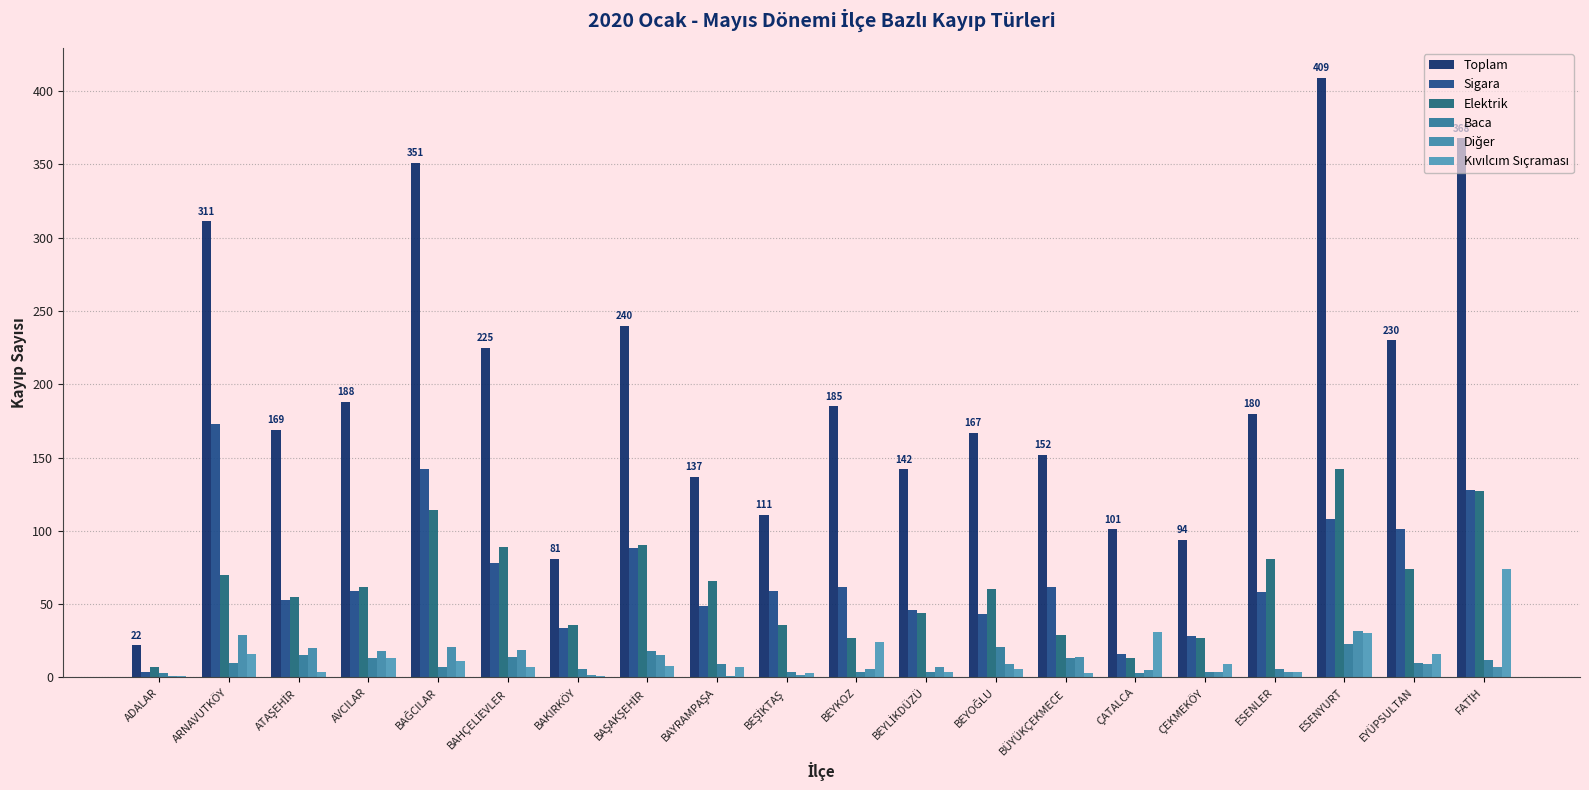

Which series has the largest total across all categories?

Toplam